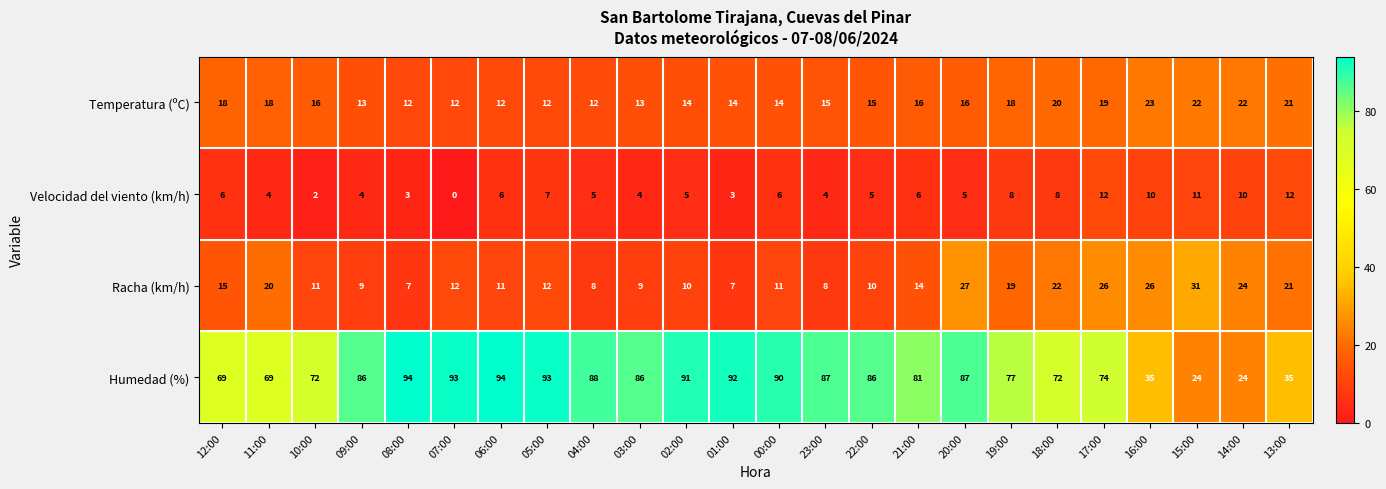

Read the Humedad (%) value at 01:00, to the nearest 10.

90